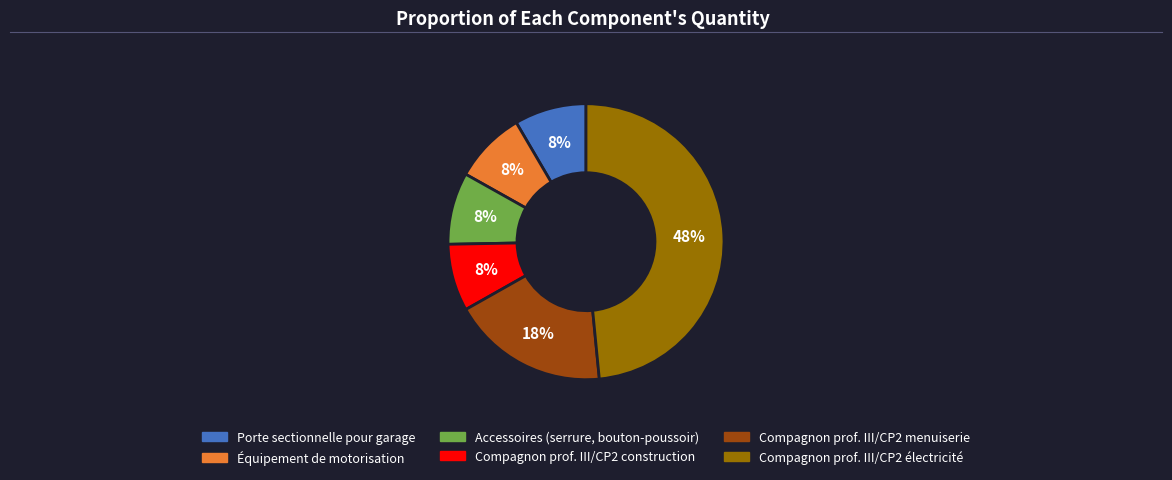

Is there any slice that represents more than half of the pie?

No